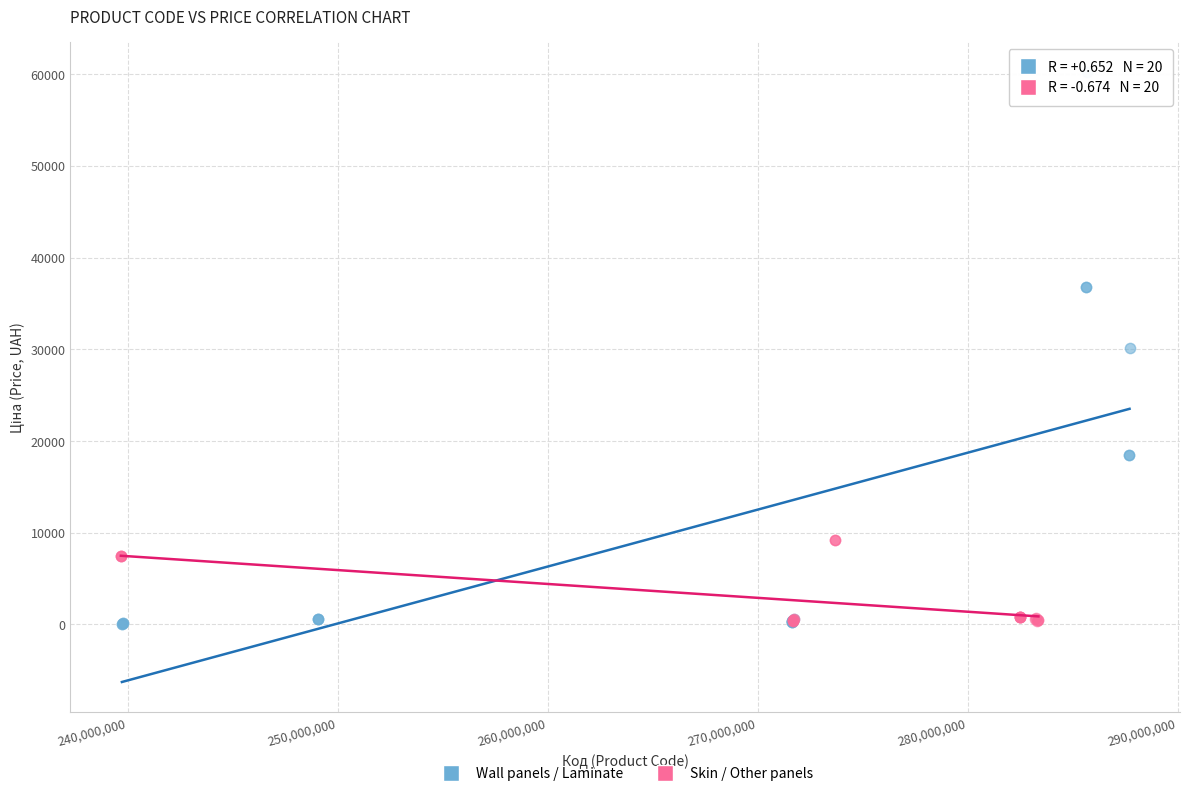

Which series contains the highest Y value?

Wall panels / Laminate